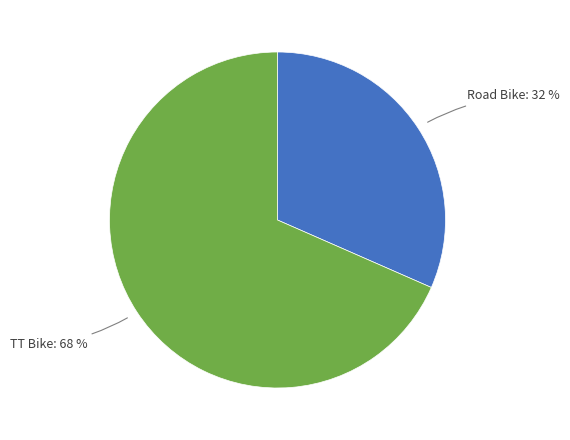

Count the number of slices in the pie.

2